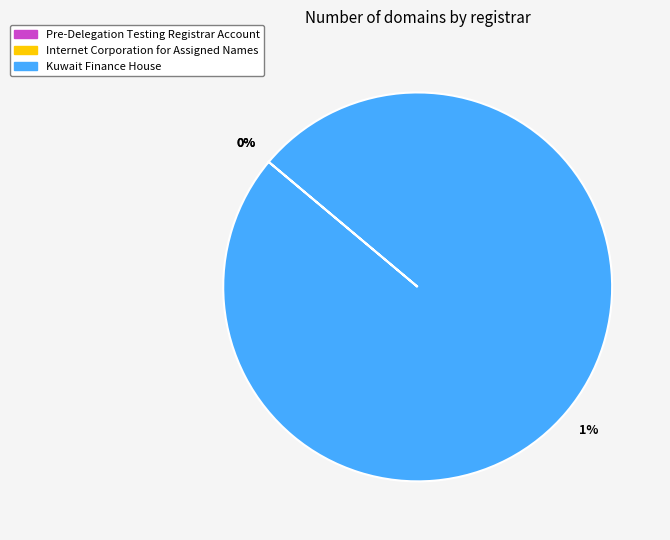

What is the change in value from Internet Corporation for Assigned Names to Kuwait Finance House?

+1